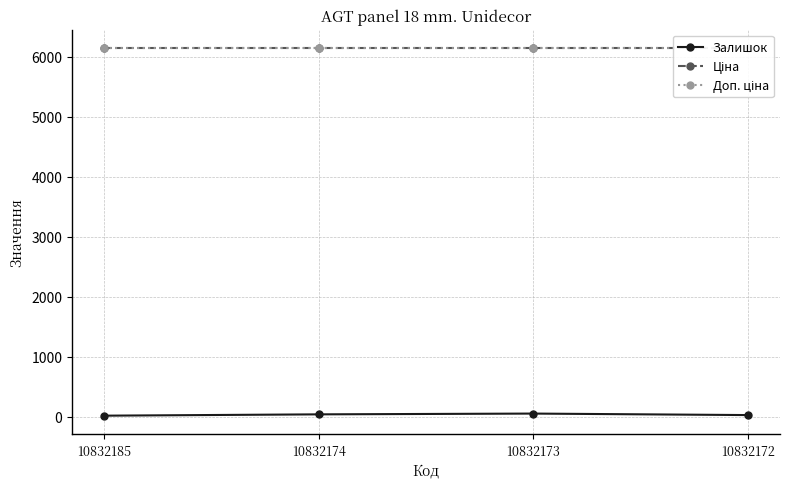

The Ціна series shows 3908.2 at 10832185. True or false?

False